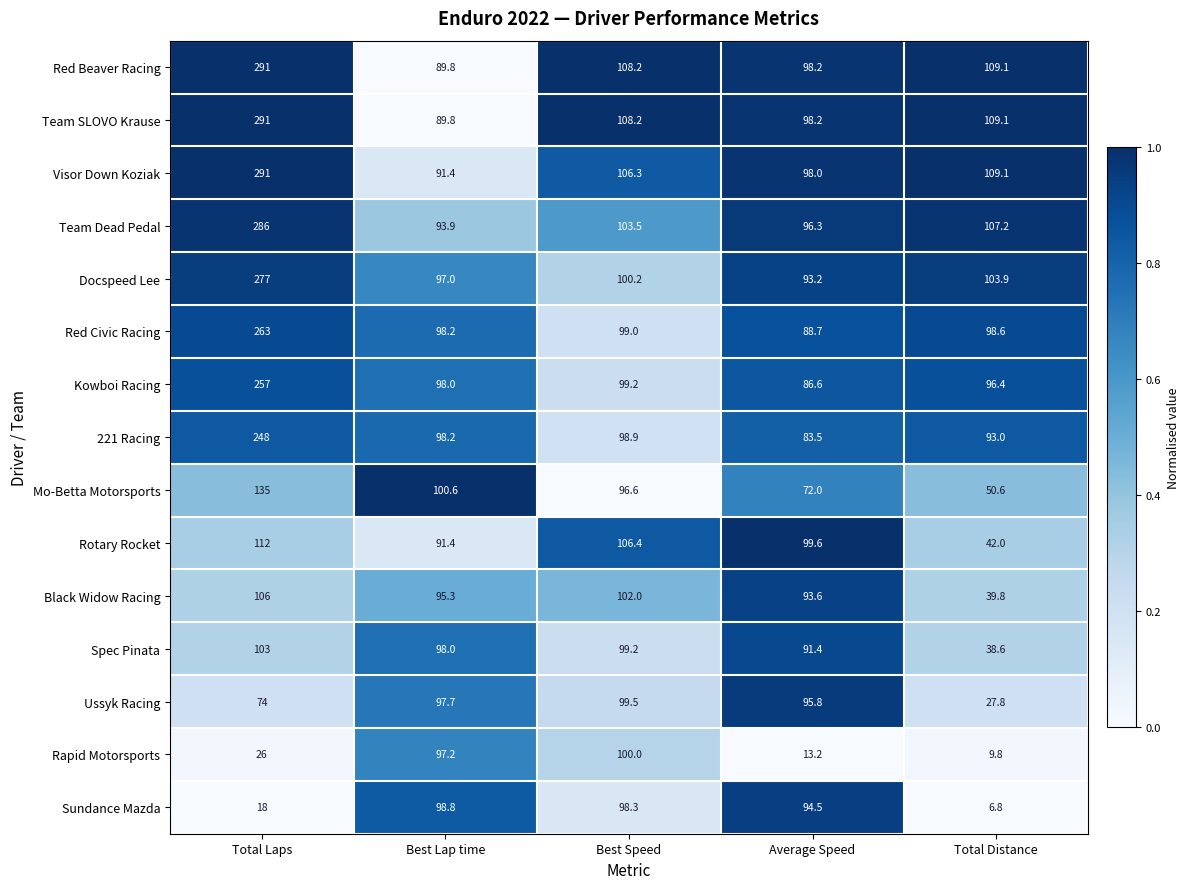

What is the difference between the maximum and minimum values in the Red Beaver Racing series?

201.2